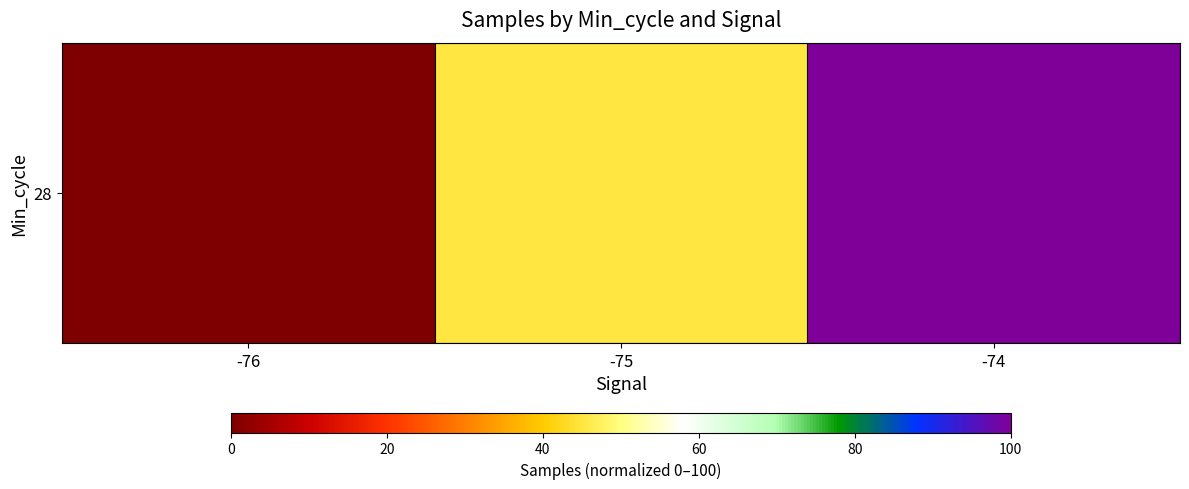

What is the difference between the values at -76 and -75?

45.0